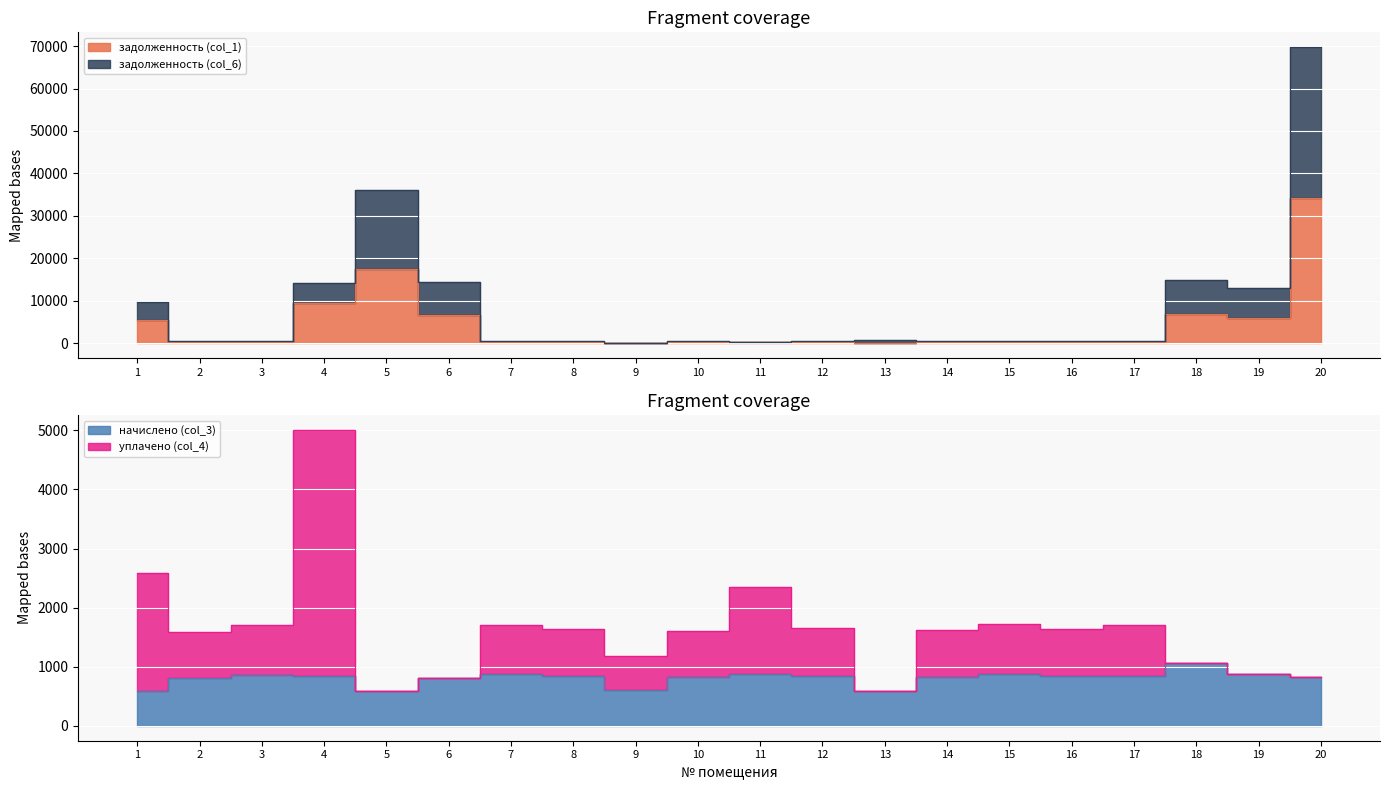

The value of задолженность (col_6) at 5 is 56647.7. True or false?

False